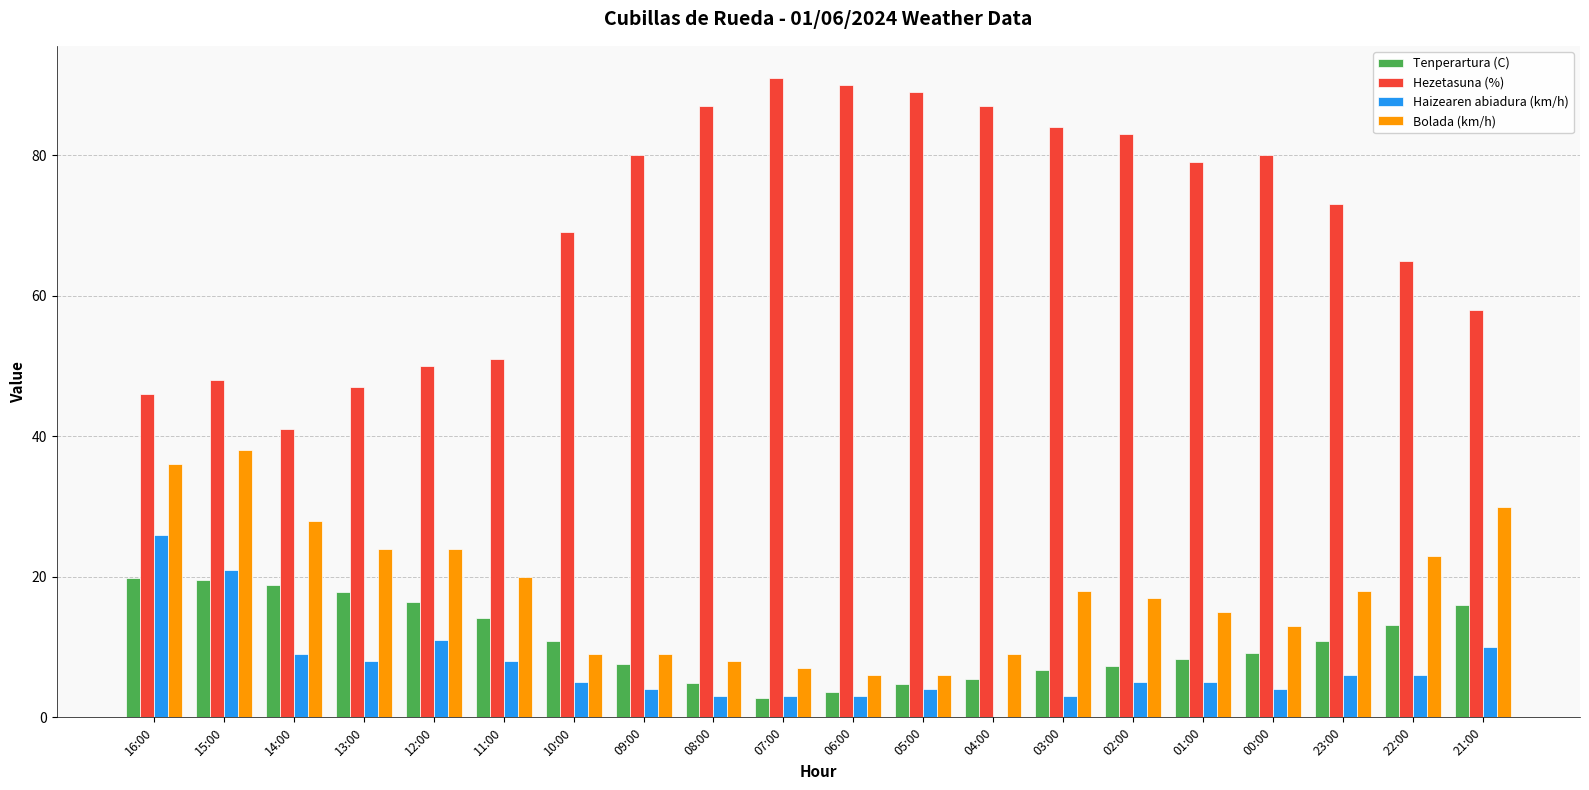

The value of Hezetasuna (%) at 12:00 is 76.1. True or false?

False